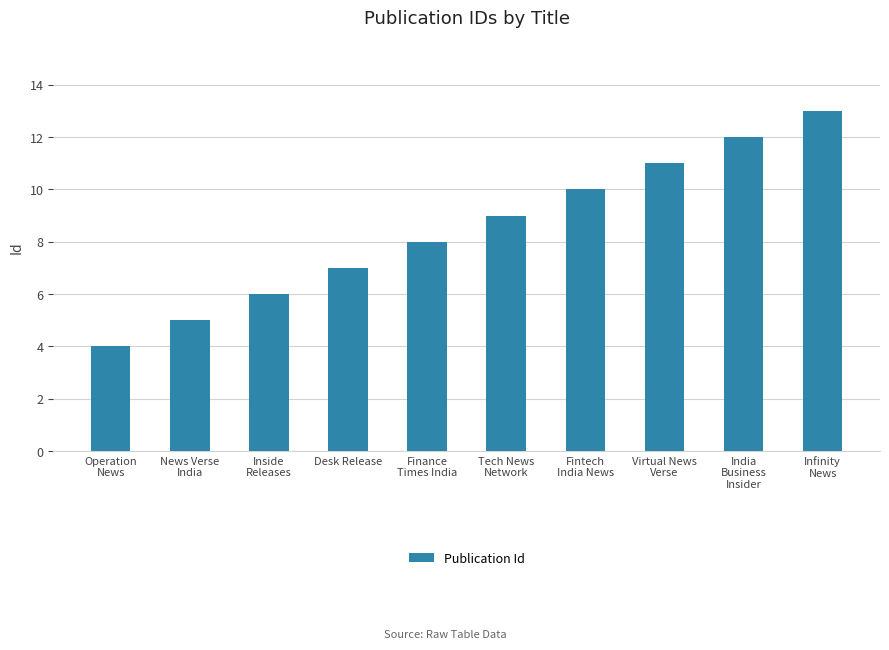

True or false: the data shows 7 at Desk Release.

True